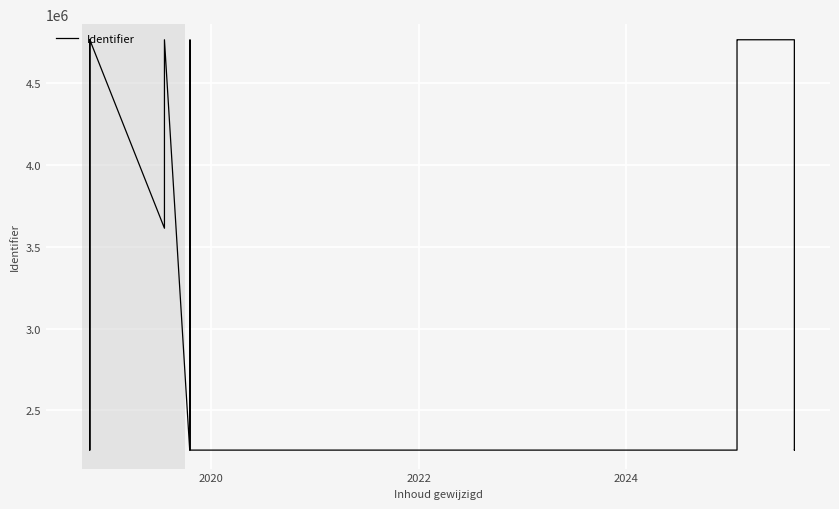

Reading left to right, transcribe all the data shown in this chart.

4764114	2257524	2257526	4764119	3612847	4764122	2257513	4764113	2257520	2257512	4764110	4764112	4764118	2257528	2257530	2257532	2257534